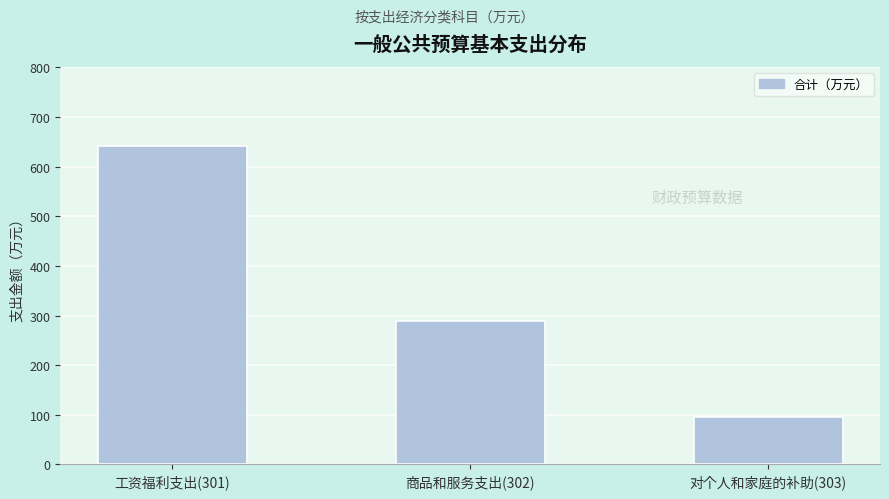

Reading left to right, transcribe all the data shown in this chart.

工资福利支出(301)=640.6	商品和服务支出(302)=289.0	对个人和家庭的补助(303)=94.6